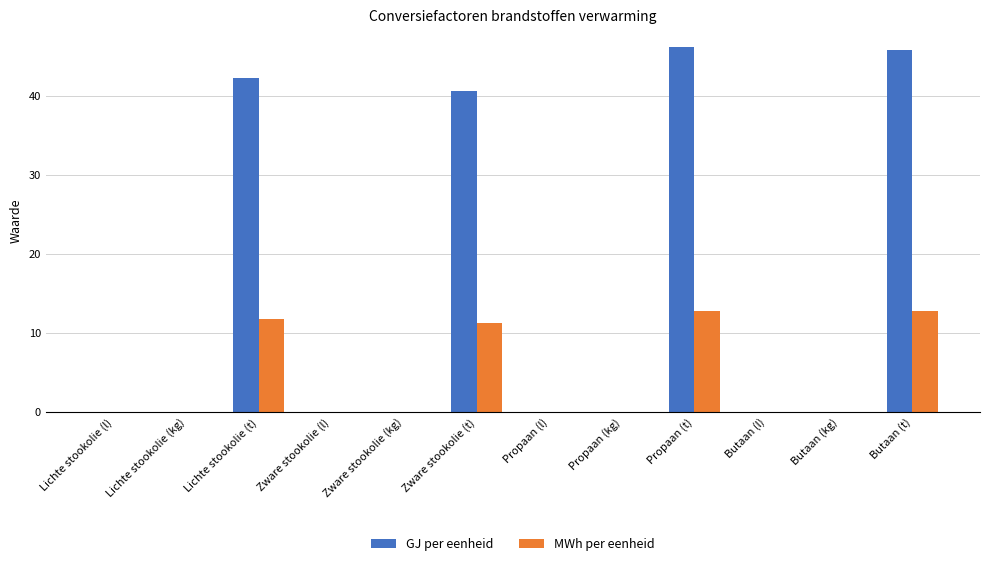

What is the total value across all series at Zware stookolie (t)?

51.9